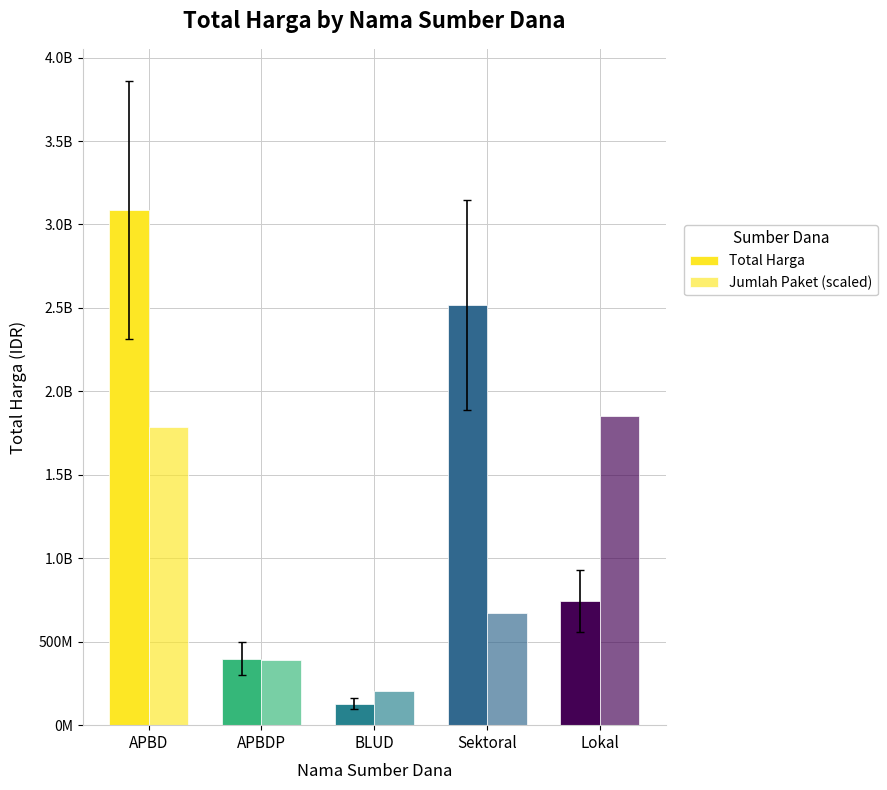

List the labels in order of Jumlah Paket (scaled) value, largest first.

Lokal, APBD, Sektoral, APBDP, BLUD